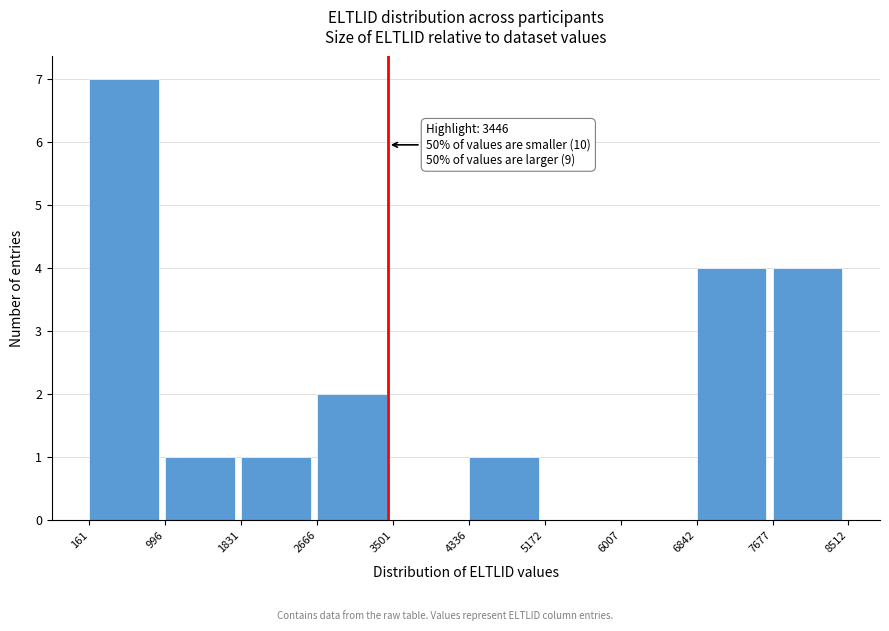

Which range on the x-axis has the tallest bar?

161 to 996